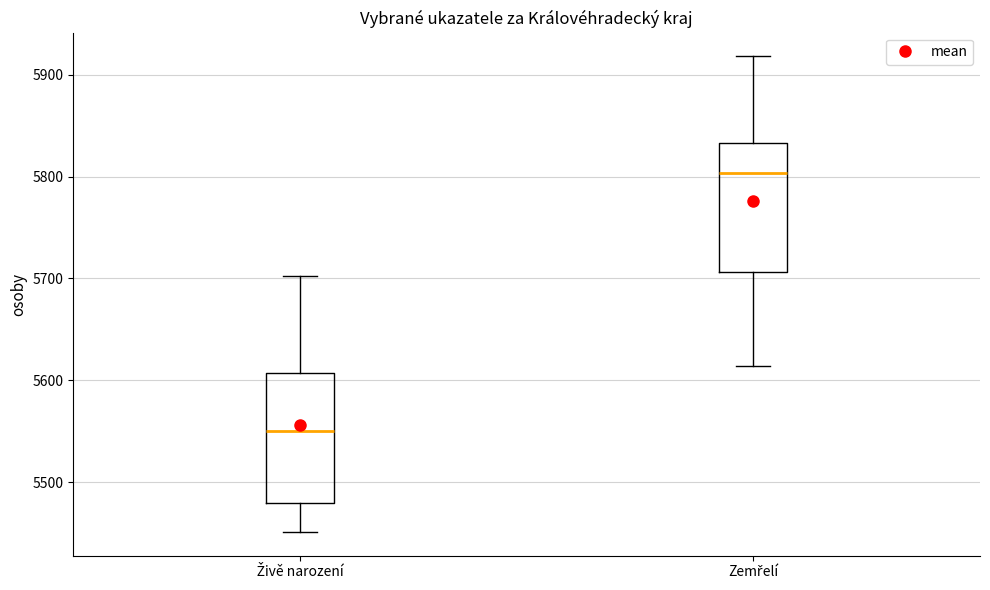

Reading left to right, read every box against the y-axis: the position of its median line, the range the box covers, and the ends of its whiskers. The values are not printed on the chart, so give them approximately, as read against the axis.

Živě narození: median 5550, box 5480 to 5610, whiskers 5450 to 5700
Zemřelí: median 5800, box 5710 to 5830, whiskers 5610 to 5920